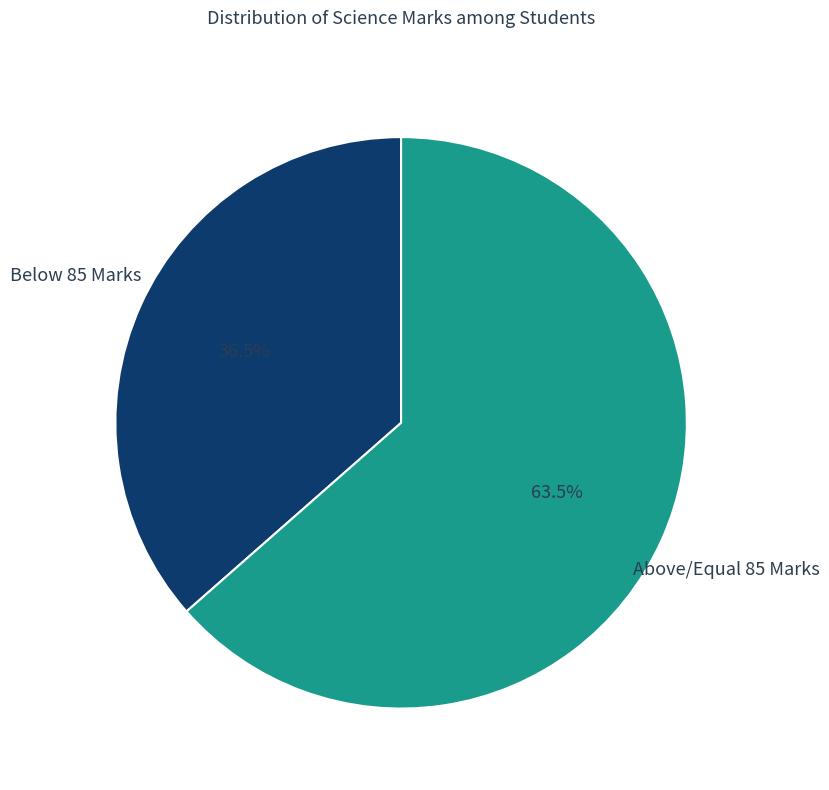

Do Above/Equal 85 Marks and Below 85 Marks together represent more than half of the pie?

Yes